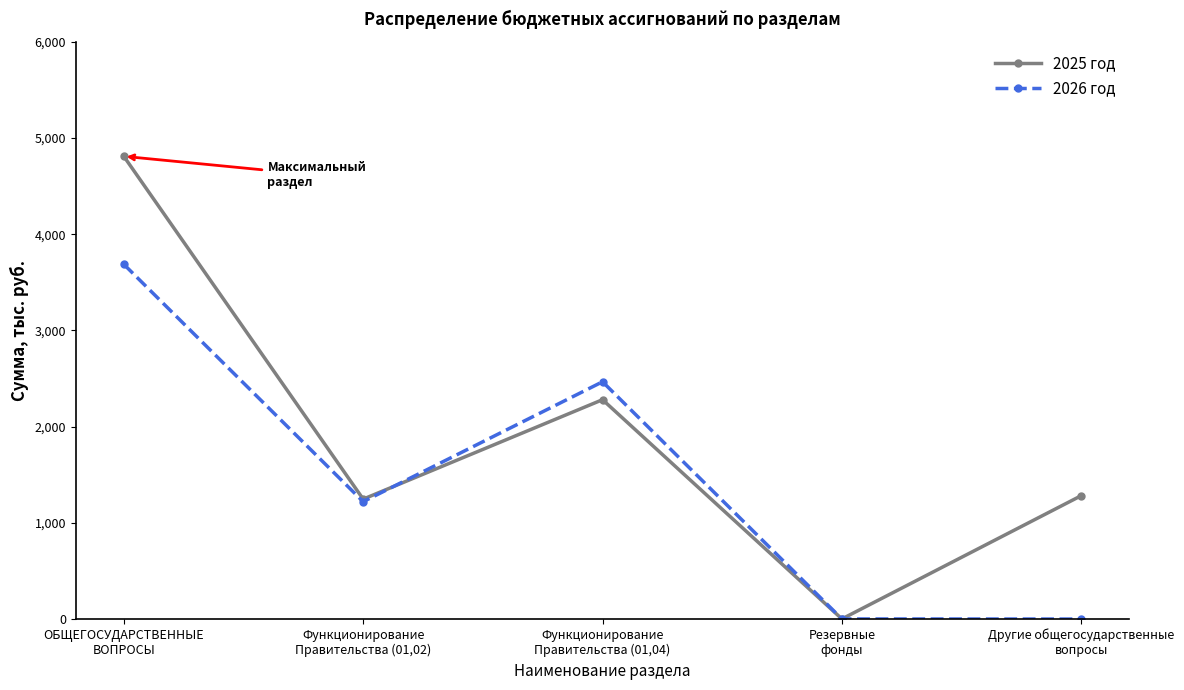

What is the sum of all 2026 год values?

7374.6